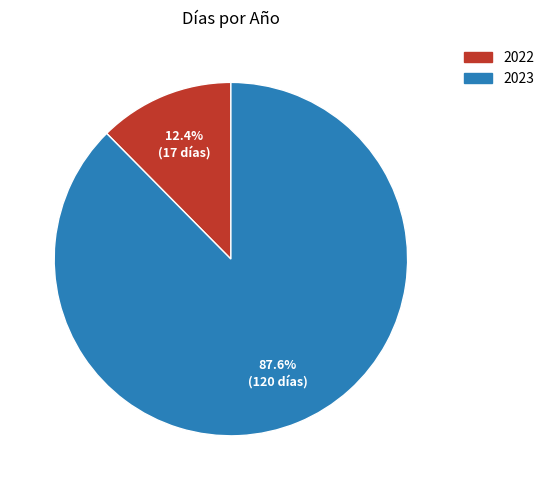

Count the number of slices in the pie.

2